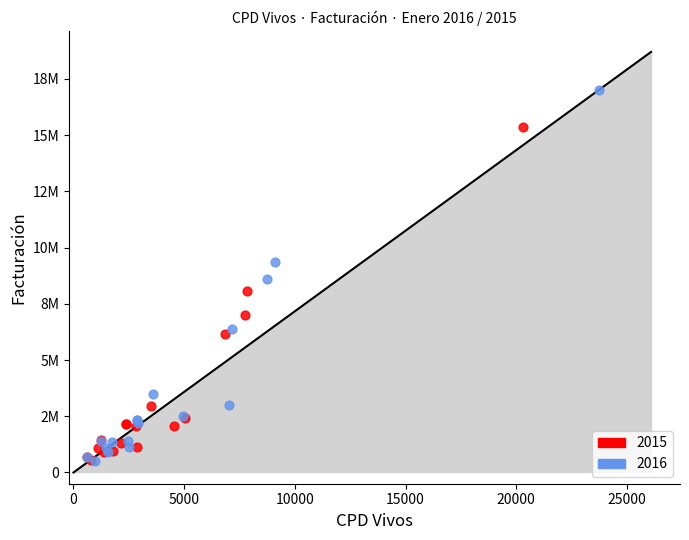

What are all the series names shown in the legend?

2015, 2016